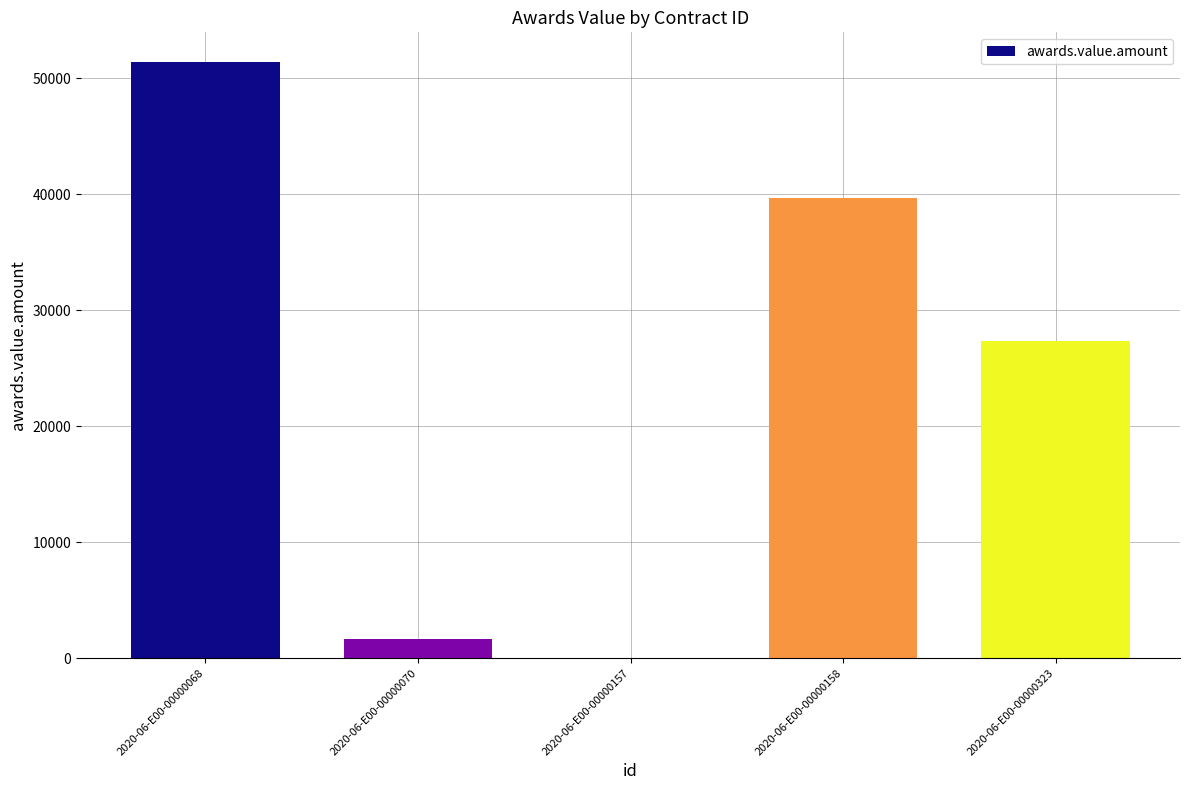

What is the difference between the values at 2020-06-E00-00000068 and 2020-06-E00-00000070?

49720.8